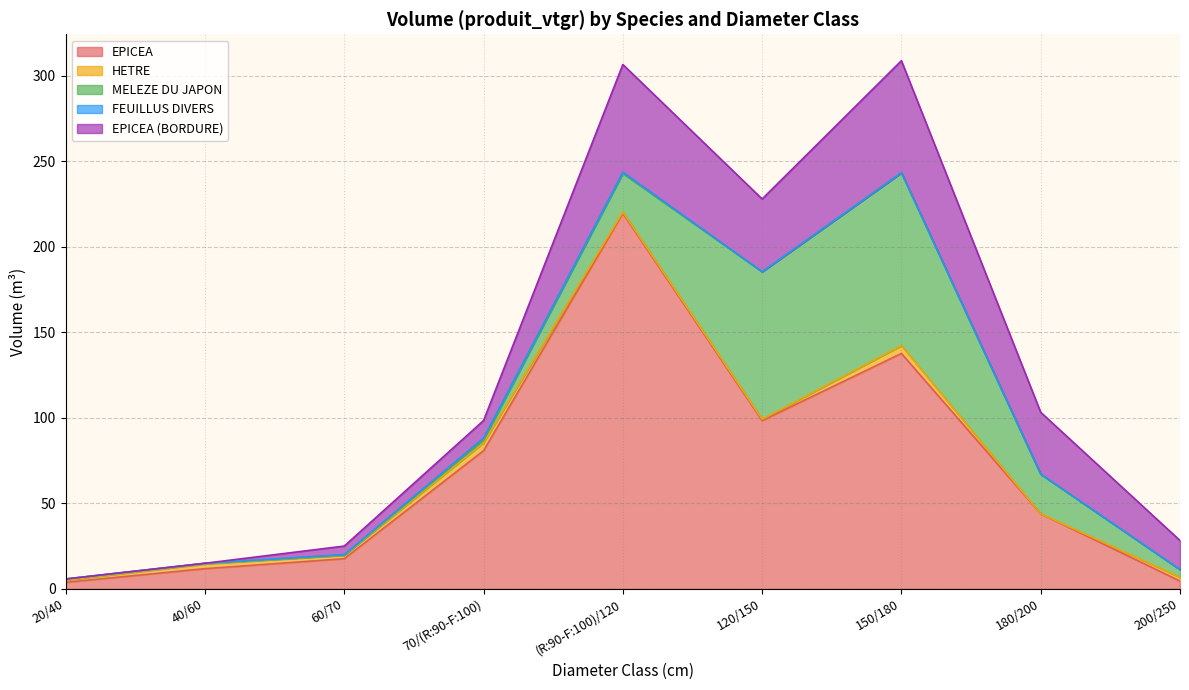

Does the chart have visible grid lines?

Yes